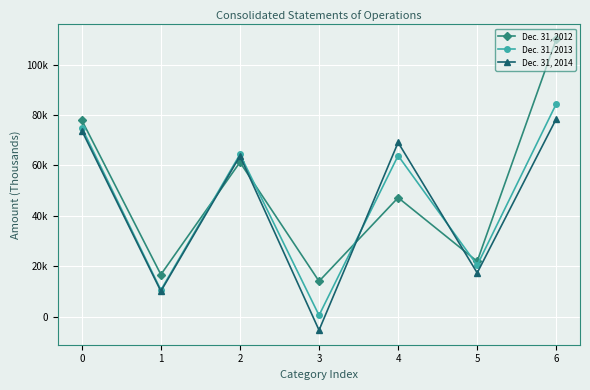

What are all the series names shown in the legend?

Dec. 31, 2012, Dec. 31, 2013, Dec. 31, 2014